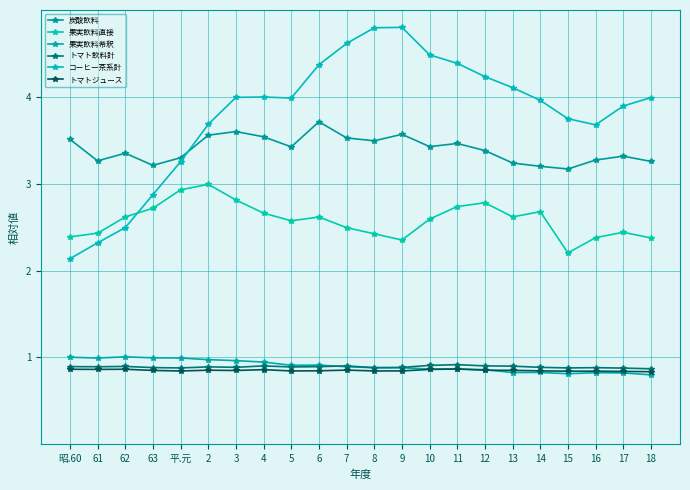

Is the value of コーヒー茶系計 at 6 greater than the value of 果実飲料直接 at 平.元?

Yes